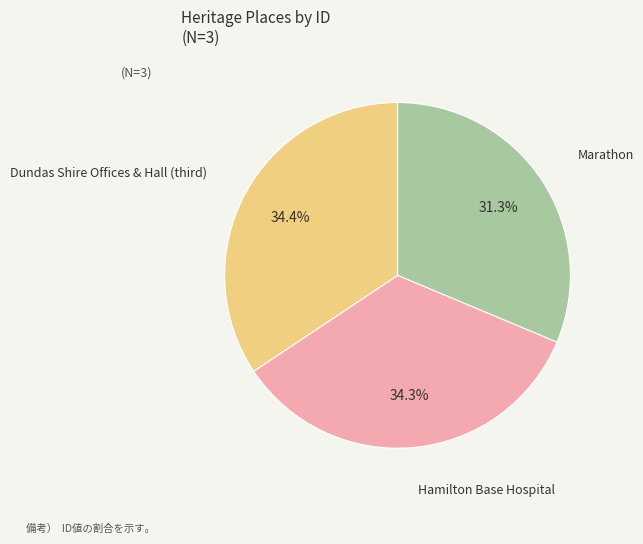

The Marathon slice represents 19% of the pie. True or false?

False